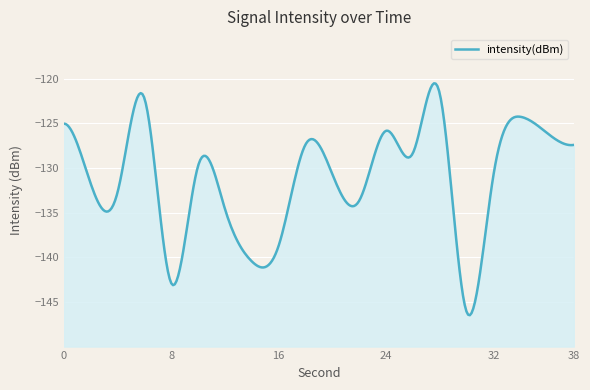

Reading left to right, list all the values displayed in this chart.

0=-125.0	2=-131.7	4=-132.7	6=-122.2	8=-142.9	10=-129.8	12=-134.6	14=-140.4	16=-138.7	18=-127.4	20=-130.7	22=-133.7	24=-125.8	26=-128.3	28=-121.6	30=-146.1	32=-130.9	34=-124.3	36=-126.1	38=-127.4